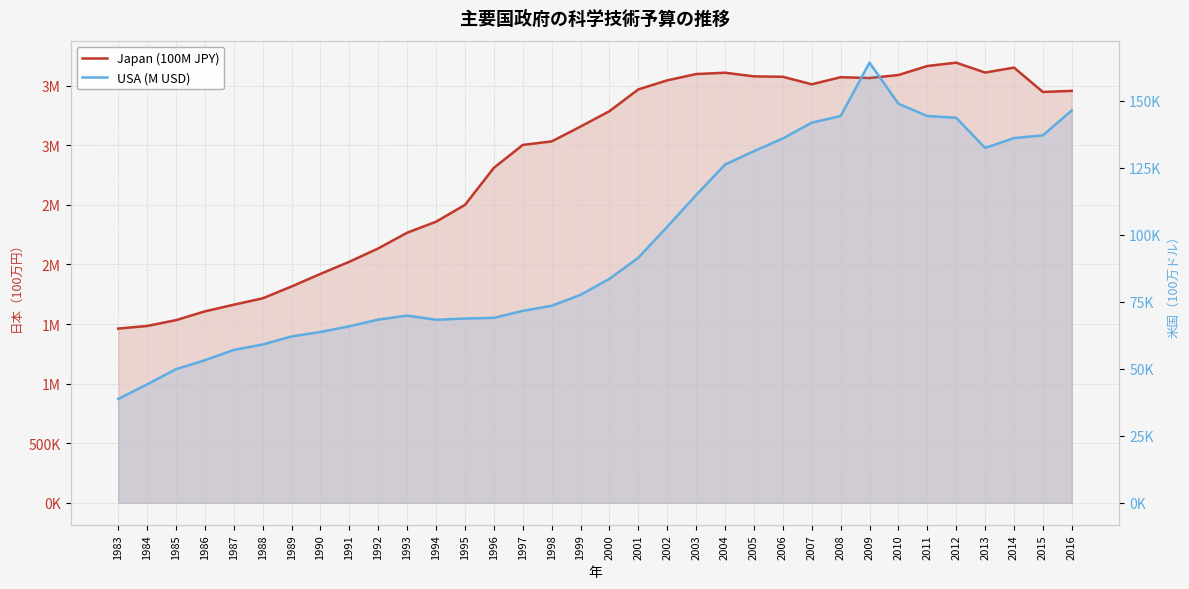

How many categories are shown in the chart?

34